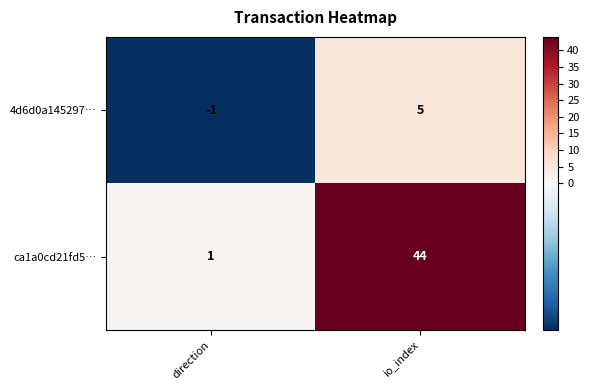

Reading left to right, what are all the values shown in this chart?

4d6d0a145297…: direction=-1	io_index=5
ca1a0cd21fd5…: direction=1	io_index=44